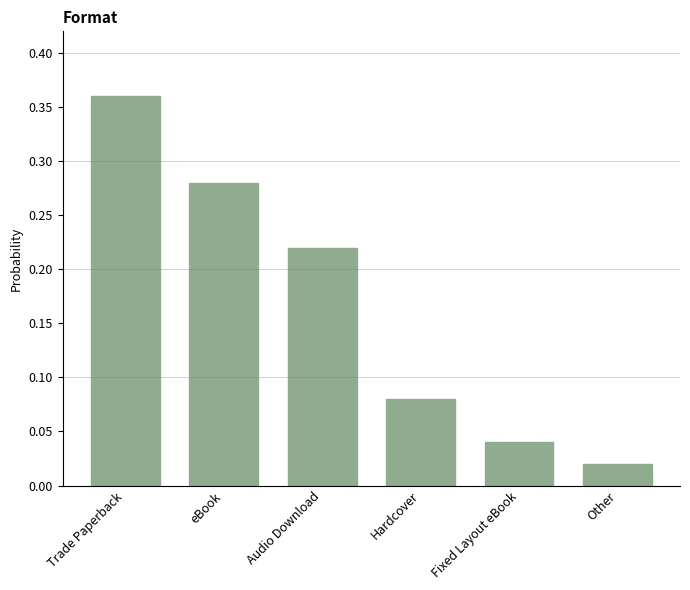

Rank the categories by value from lowest to highest.

Other, Fixed Layout eBook, Hardcover, Audio Download, eBook, Trade Paperback